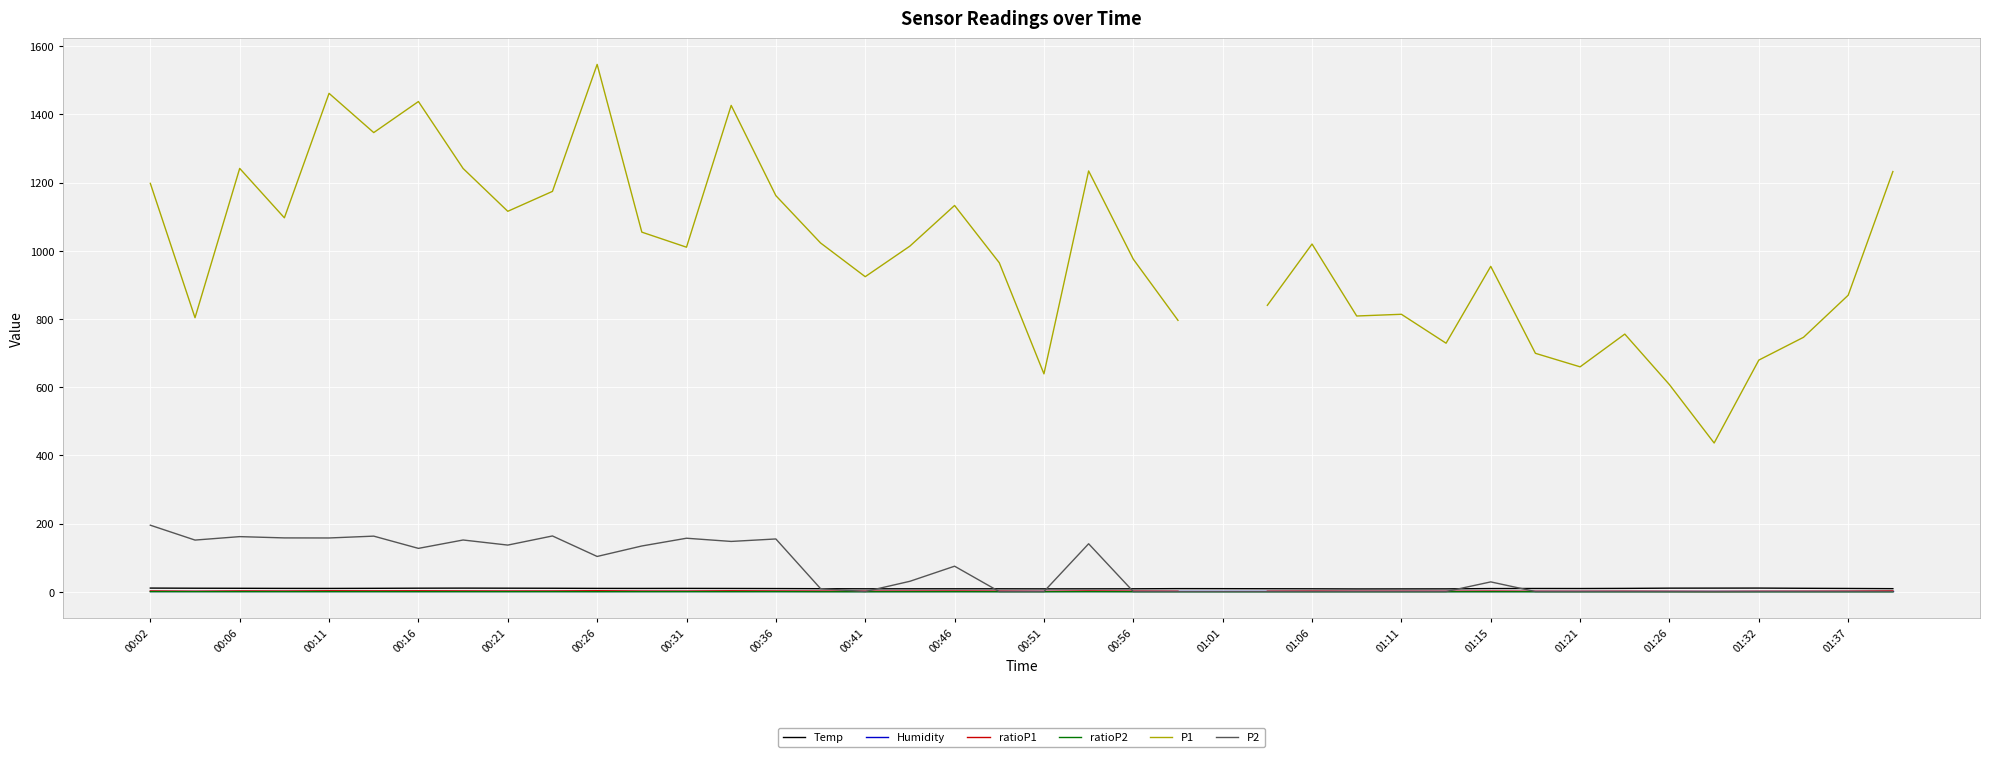

The value of Humidity at 01:21 is 0.5. True or false?

False